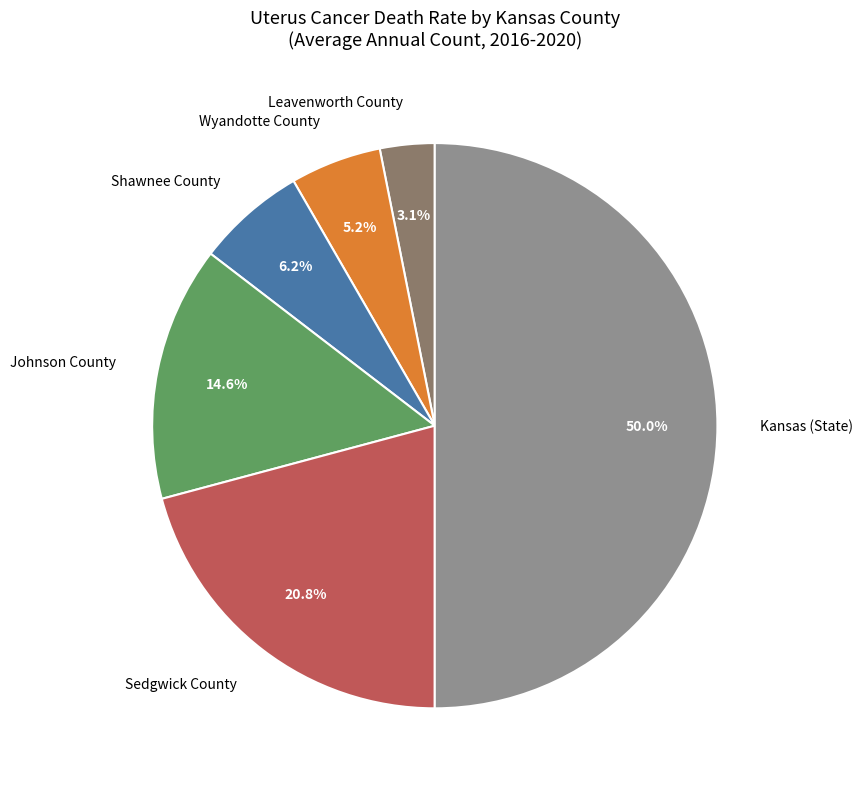

To the nearest percent, what percentage of the pie is Kansas (State)?

50%